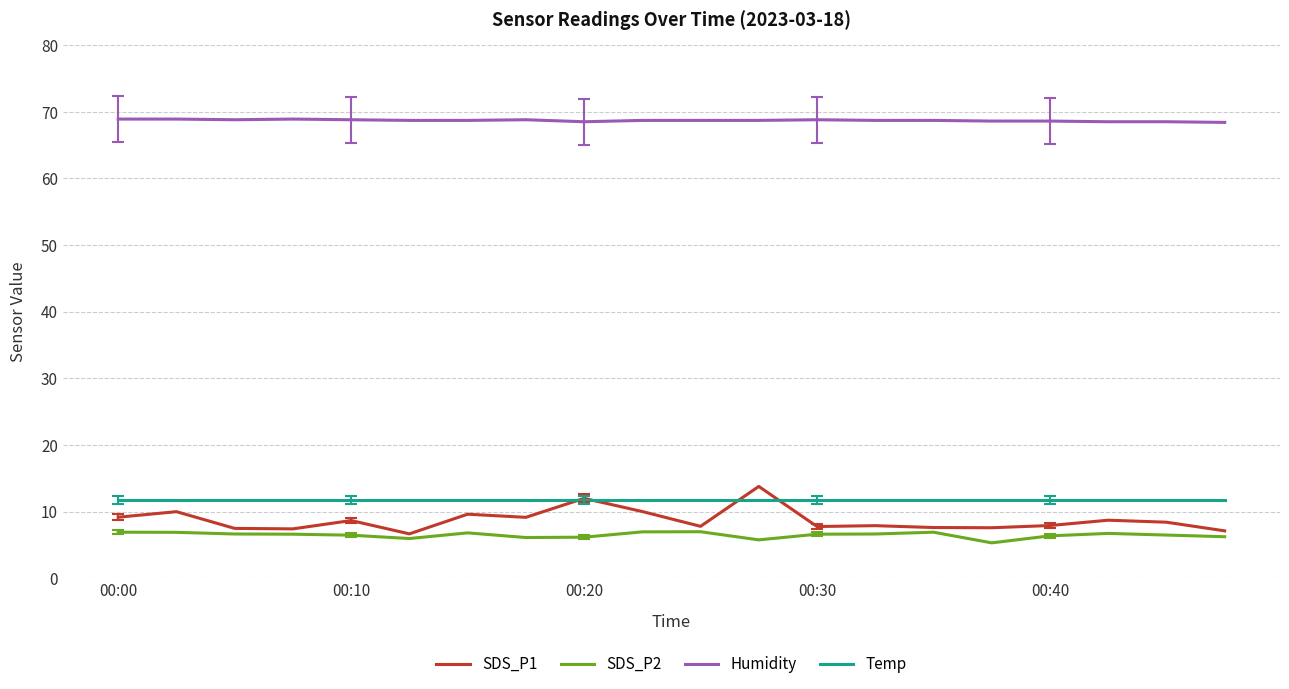

True or false: SDS_P2 and Temp intersect in this chart.

False